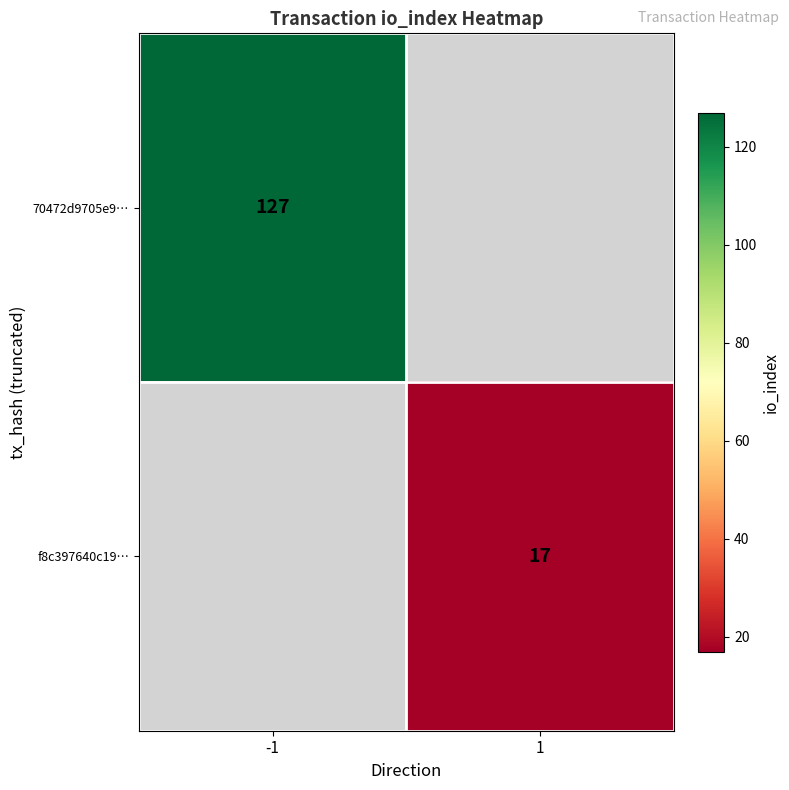

What is the greatest value displayed?

127.0